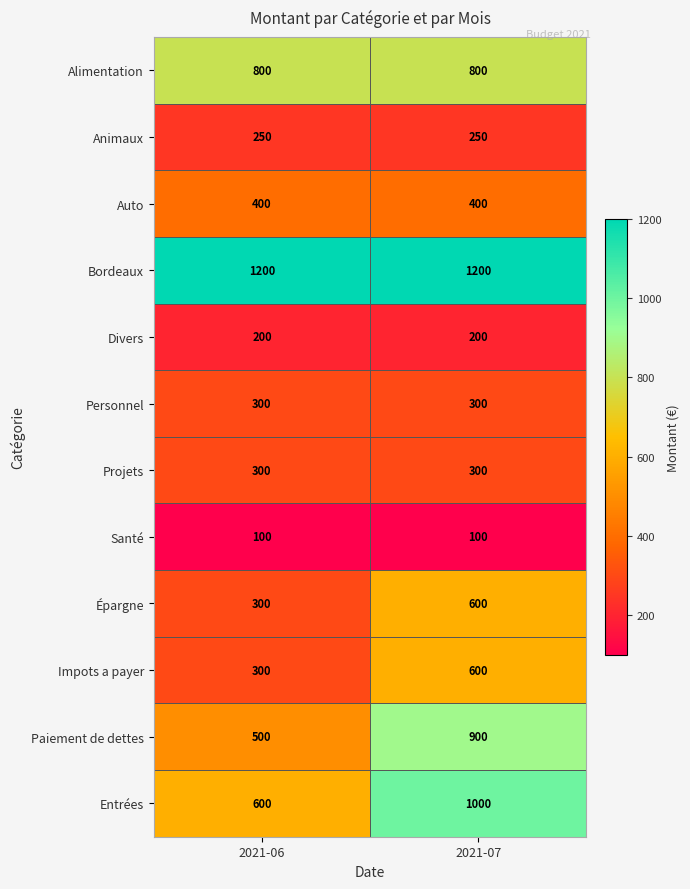

At which label is Entrées closest to 800?

2021-06